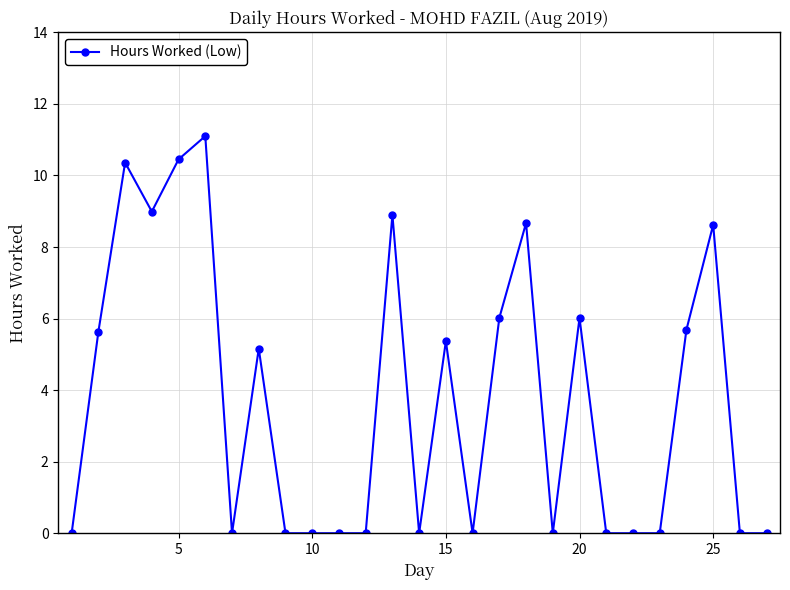

What is the greatest value displayed?

11.1